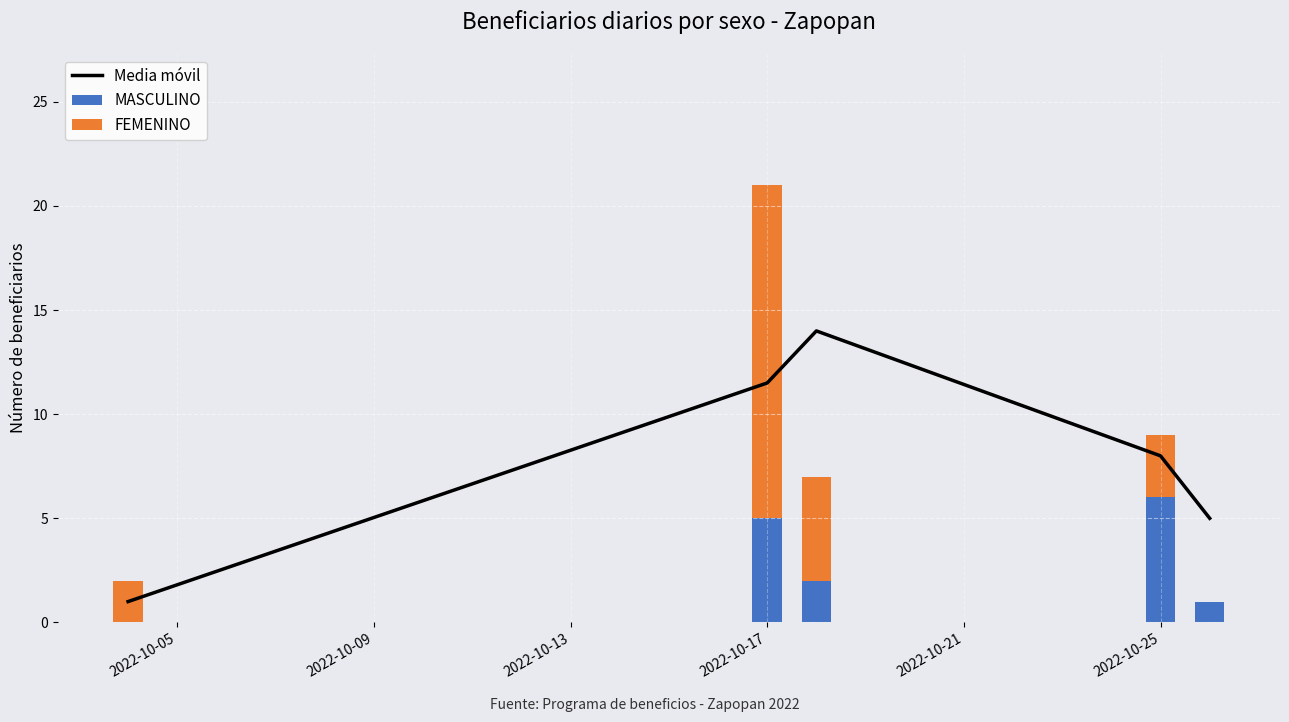

True or false: MASCULINO has a value of 8 at 2022-10-17.

False